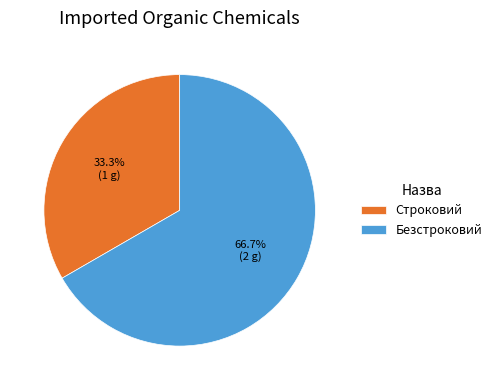

How many segments does this pie chart have?

2